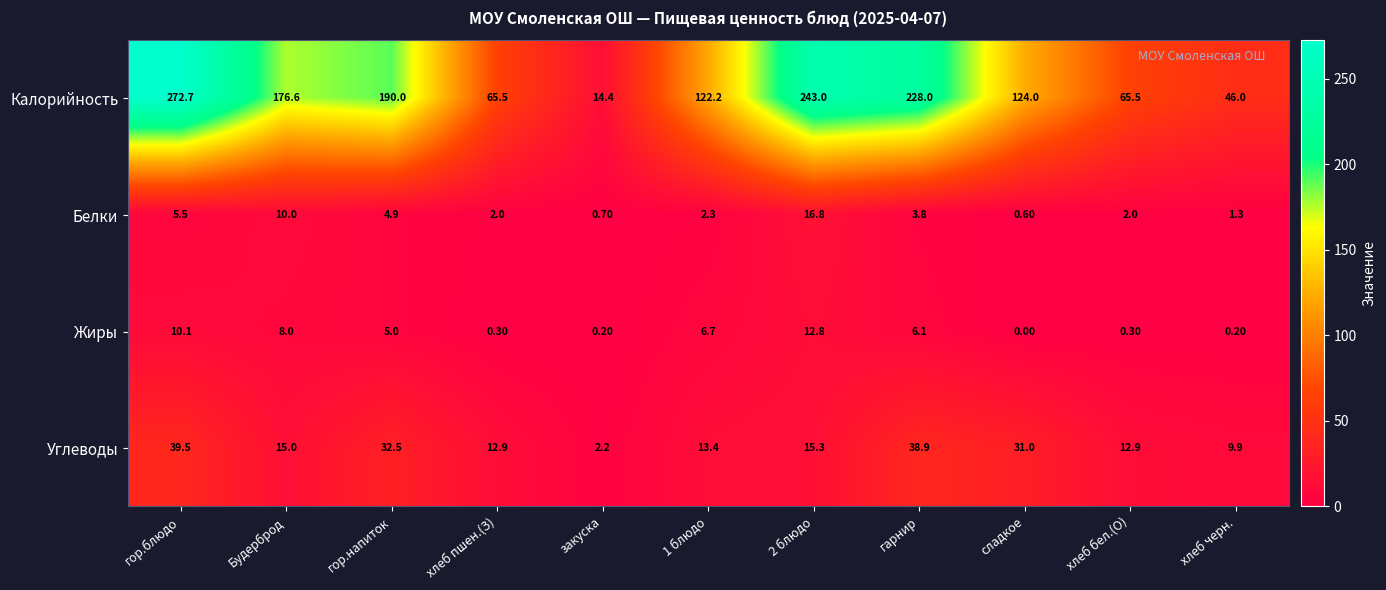

Is the value of Жиры at гор.блюдо greater than the value of Белки at хлеб пшен.(З)?

Yes